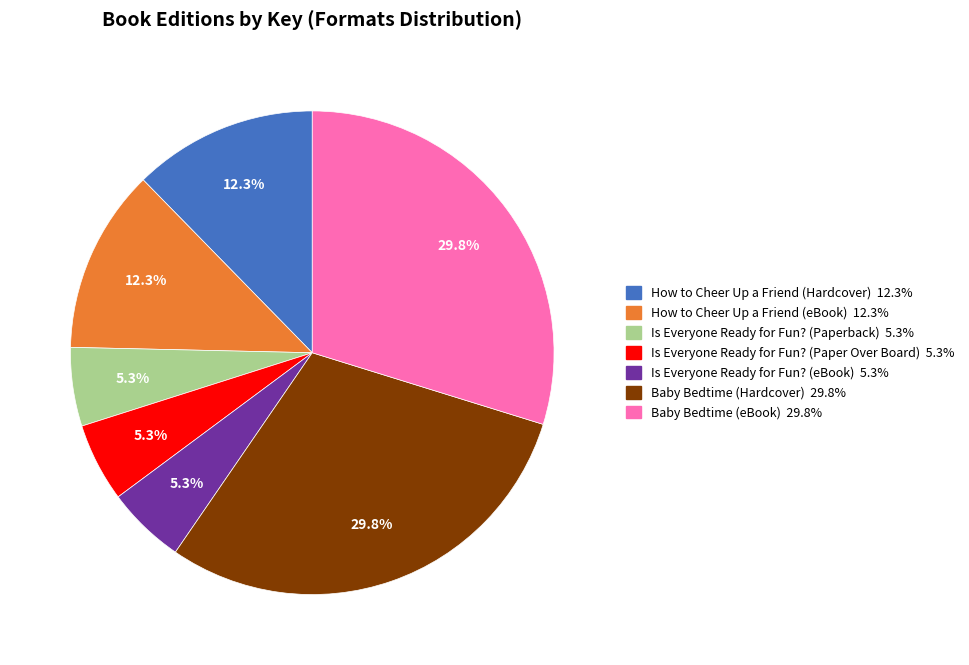

Does How to Cheer Up a Friend (Hardcover) represent more than half of the total?

No